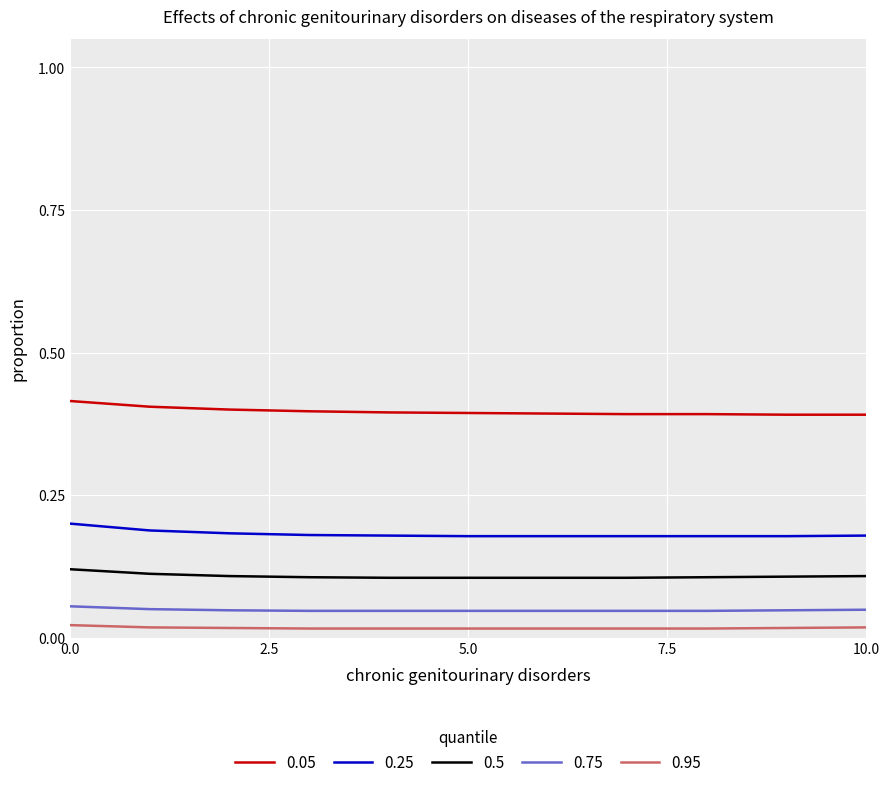

Which series has the largest total across all categories?

0.05